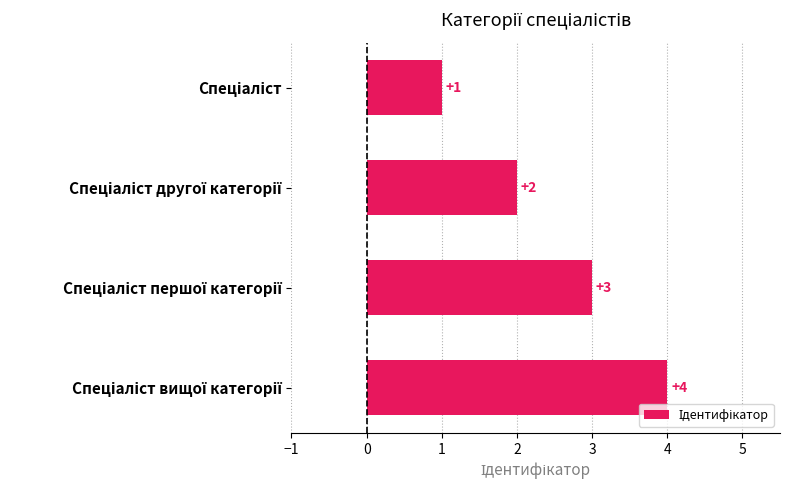

What is the value of the 3rd bar from the top?

3